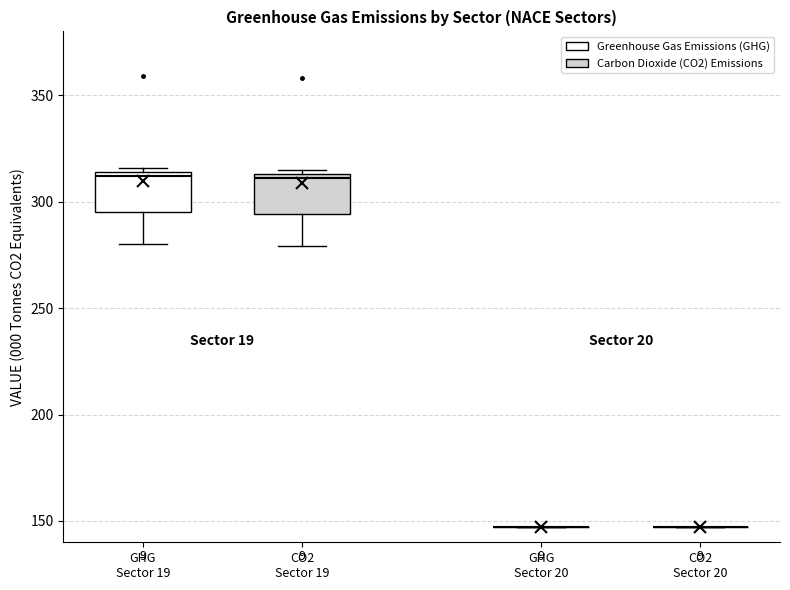

Reading left to right, read every box against the y-axis: the position of its median line, the range the box covers, and the ends of its whiskers. The values are not printed on the chart, so give them approximately, as read against the axis.

GHG Sector 19: median 310, box 295 to 315, whiskers 280 to 315 (just above the box's upper edge)
CO2 Sector 19: median 310, box 295 to 315, whiskers 280 to 315 (just above the box's upper edge)
GHG Sector 20: box collapsed to a line at 145, whiskers 145 to 145
CO2 Sector 20: box collapsed to a line at 145, whiskers 145 to 145